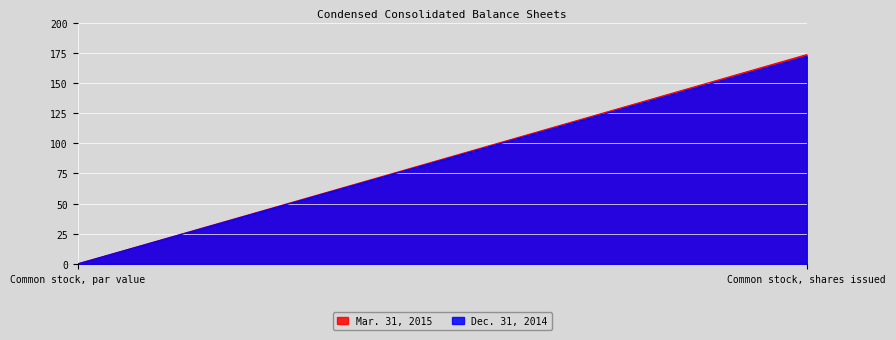

The value of Mar. 31, 2015 at Common stock, shares issued is 173.5. True or false?

True